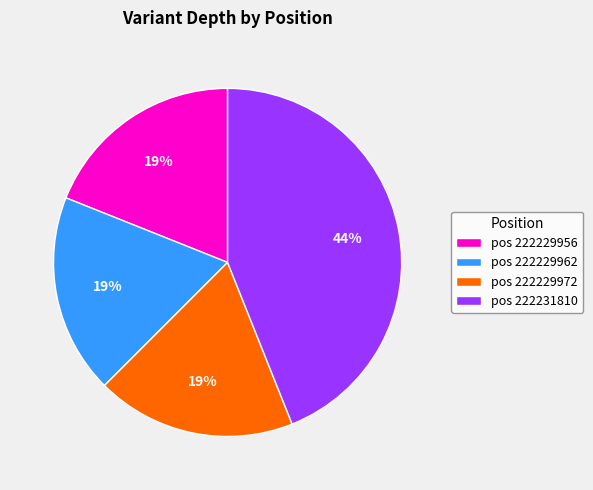

Which slice is the largest?

pos 222231810